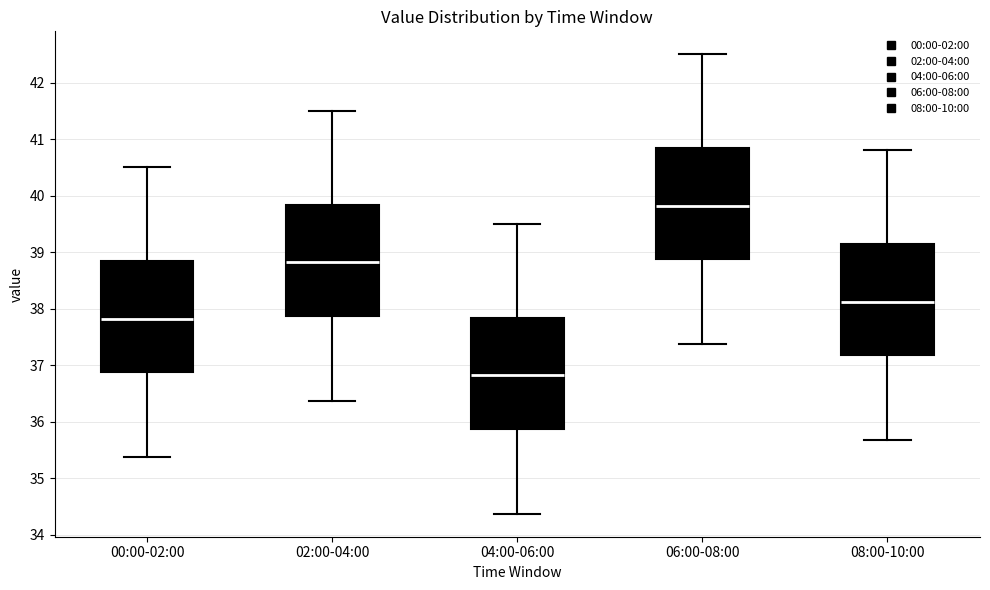

Reading left to right, transcribe this box plot: for each box, give where its median line is, the range the box spans, and where its two whiskers end, as read against the y-axis. The values are not printed on the chart, so give them approximately, as read against the axis.

00:00-02:00: median 37.8, box 36.9 to 38.8, whiskers 35.4 to 40.5
02:00-04:00: median 38.8, box 37.9 to 39.8, whiskers 36.4 to 41.5
04:00-06:00: median 36.8, box 35.9 to 37.8, whiskers 34.4 to 39.5
06:00-08:00: median 39.8, box 38.9 to 40.8, whiskers 37.4 to 42.5
08:00-10:00: median 38.1, box 37.2 to 39.1, whiskers 35.7 to 40.8